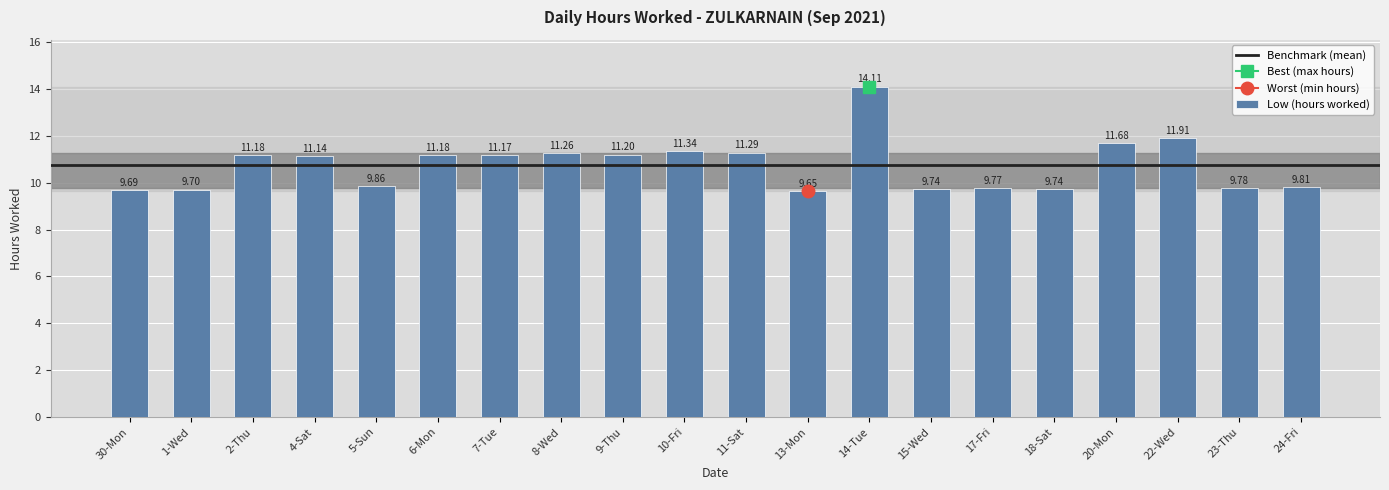

True or false: the data shows 5.3 at 1-Wed.

False